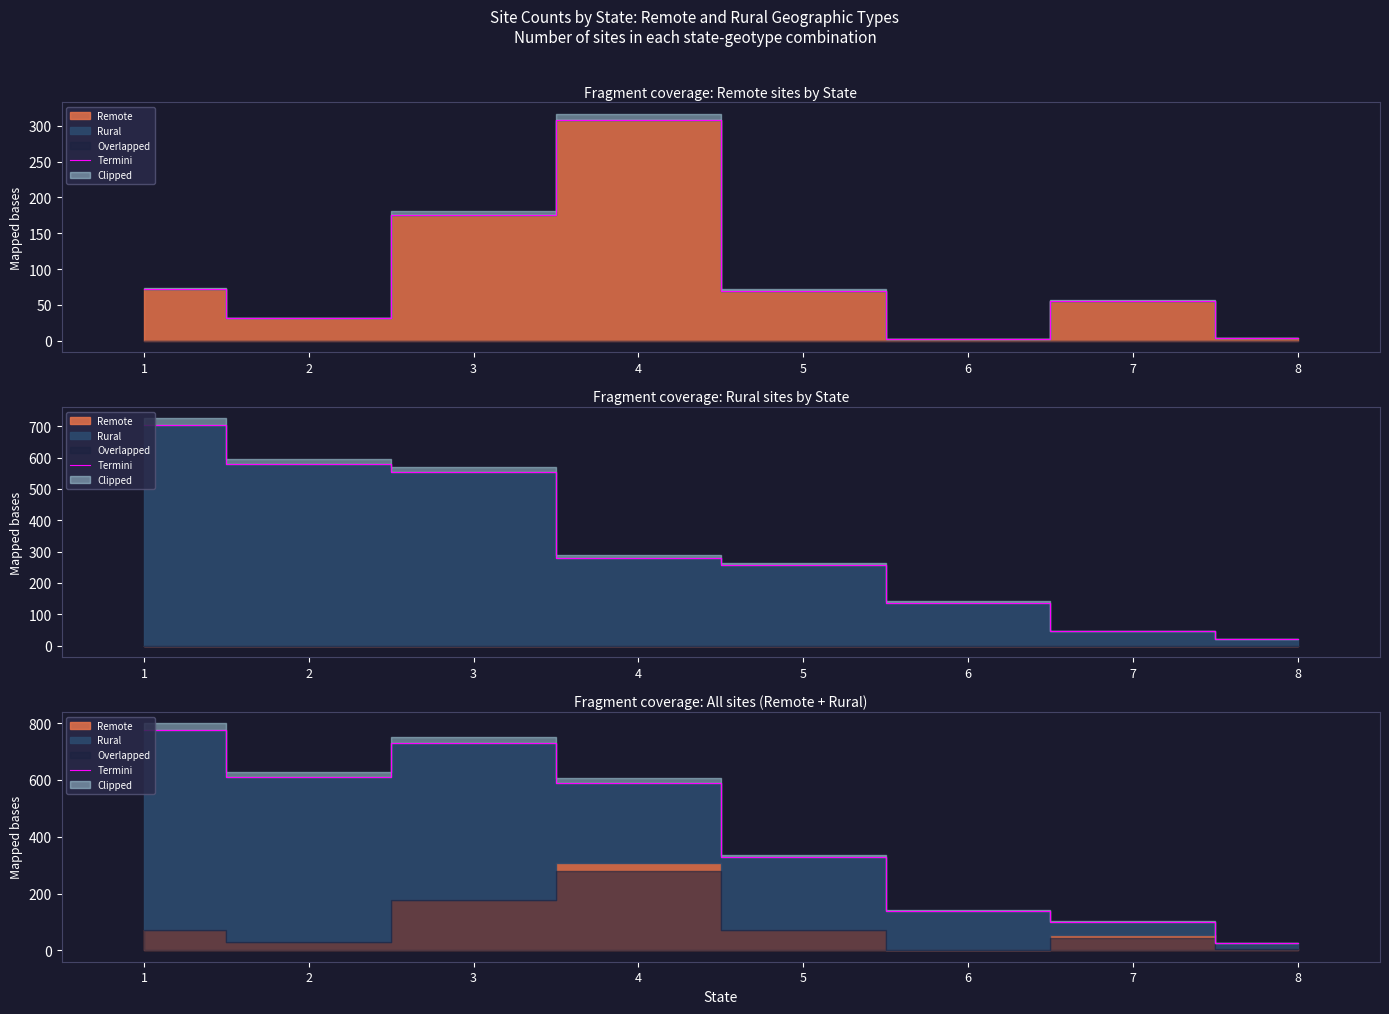

Reading left to right, what are all the values shown in this chart?

776	610	729	588	327	139	100	25